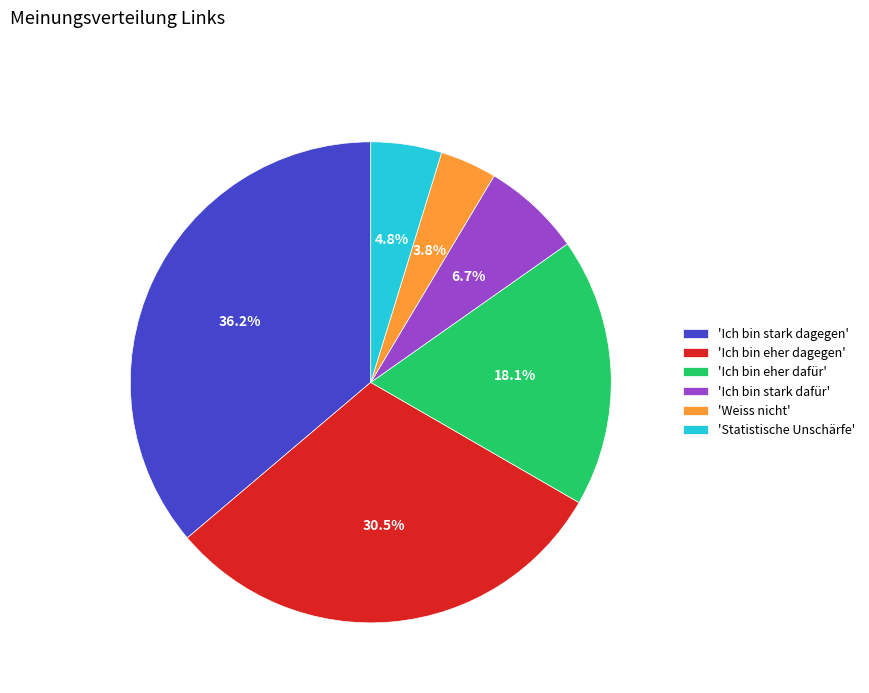

What portion of the pie excludes 'Ich bin eher dafür'?

81.9%